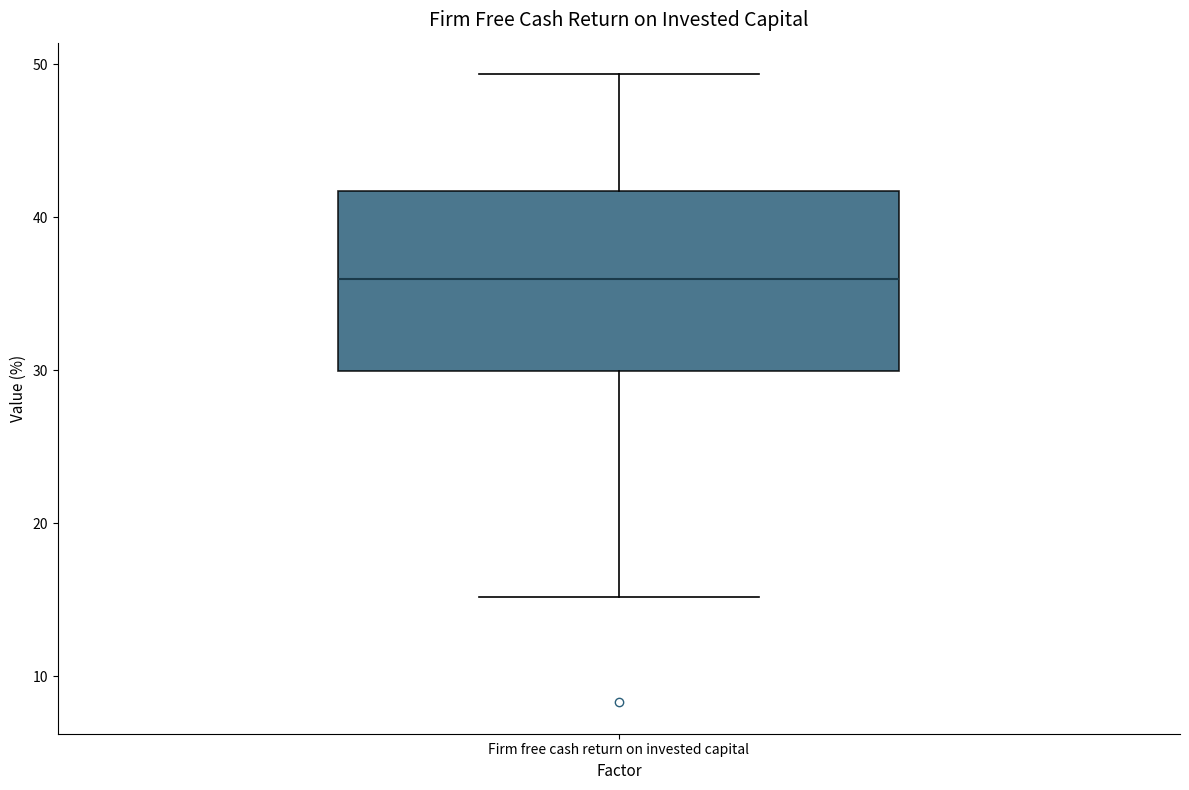

Where does the upper whisker of the box for Firm free cash return on invested capital end on the y-axis? The values are not printed on the chart, so give them approximately, as read against the axis.

49